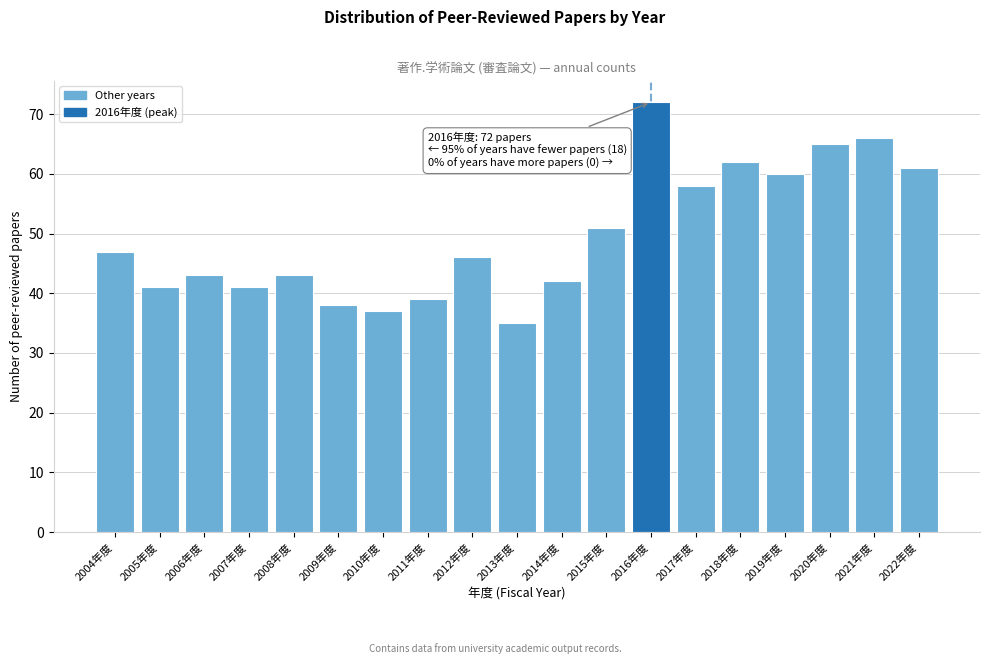

Reading right to left, list all the values displayed in this chart.

61	66	65	60	62	58	72	51	42	35	46	39	37	38	43	41	43	41	47